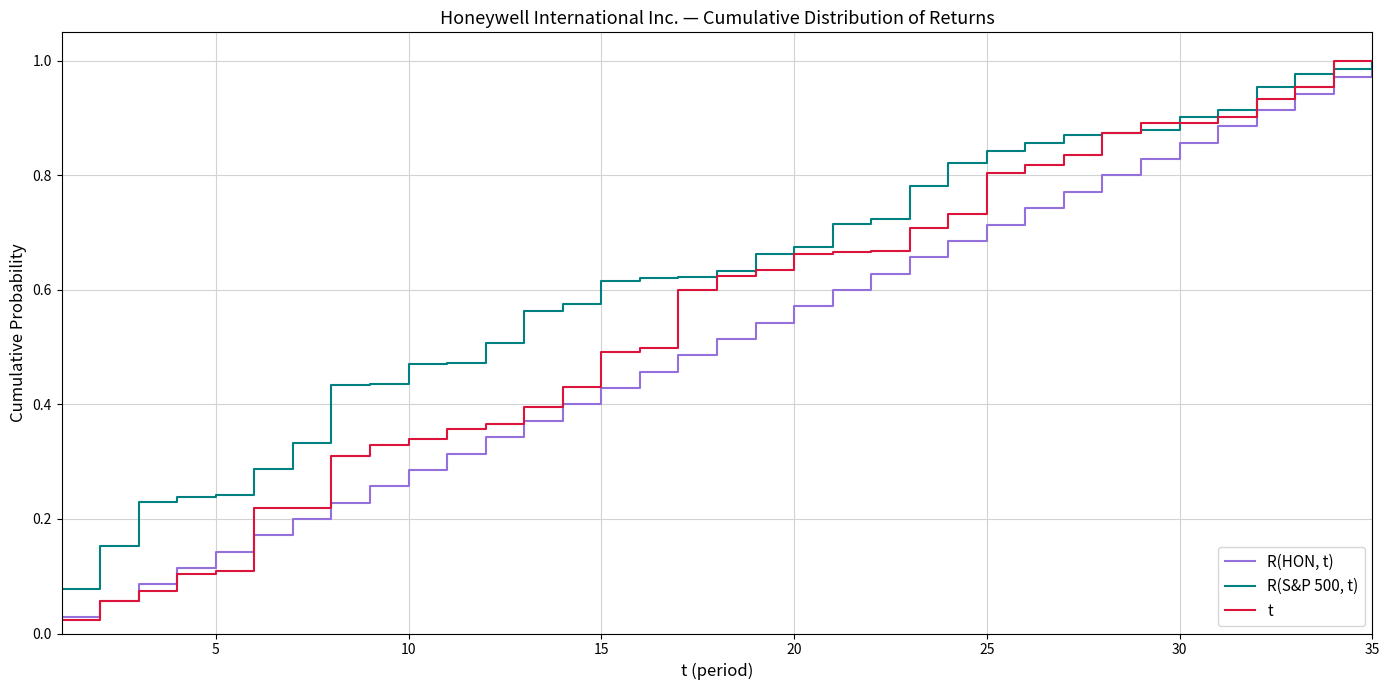

Which series has the largest total across all categories?

R(S&P 500, t)